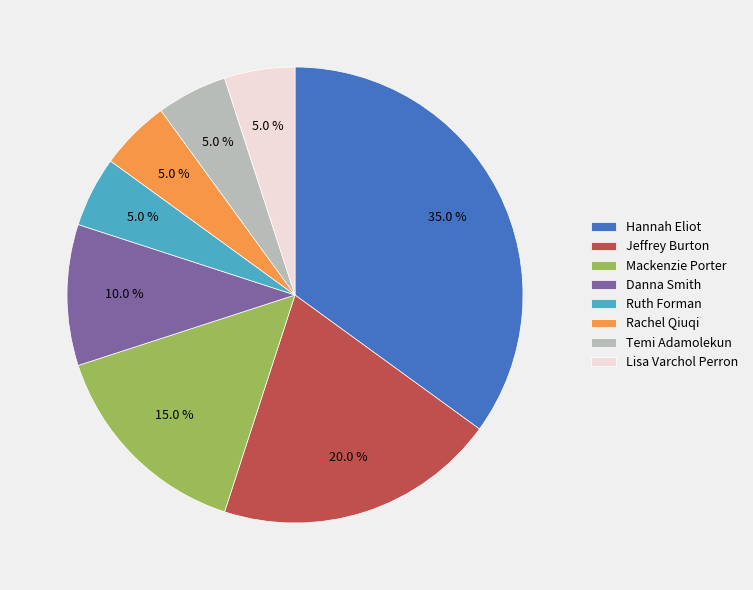

How many slices are in this pie chart?

8